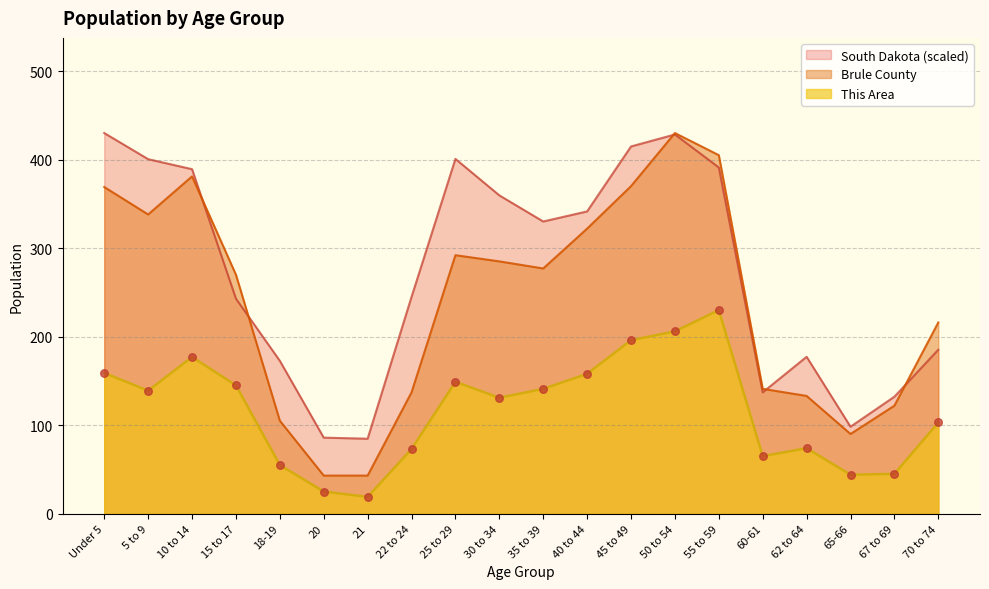

Which series reaches the minimum Y coordinate?

This Area